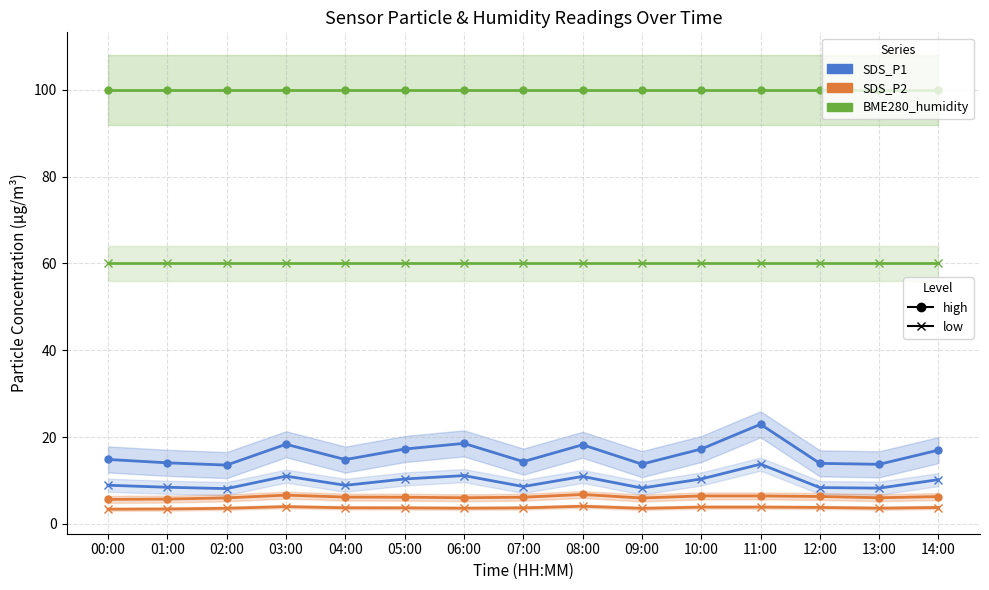

Where is the first local minimum for SDS_P1?

02:00